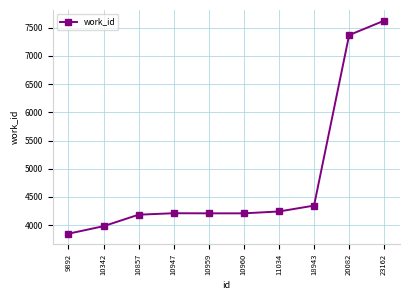

What is the value of the 1st point from the left?

3848